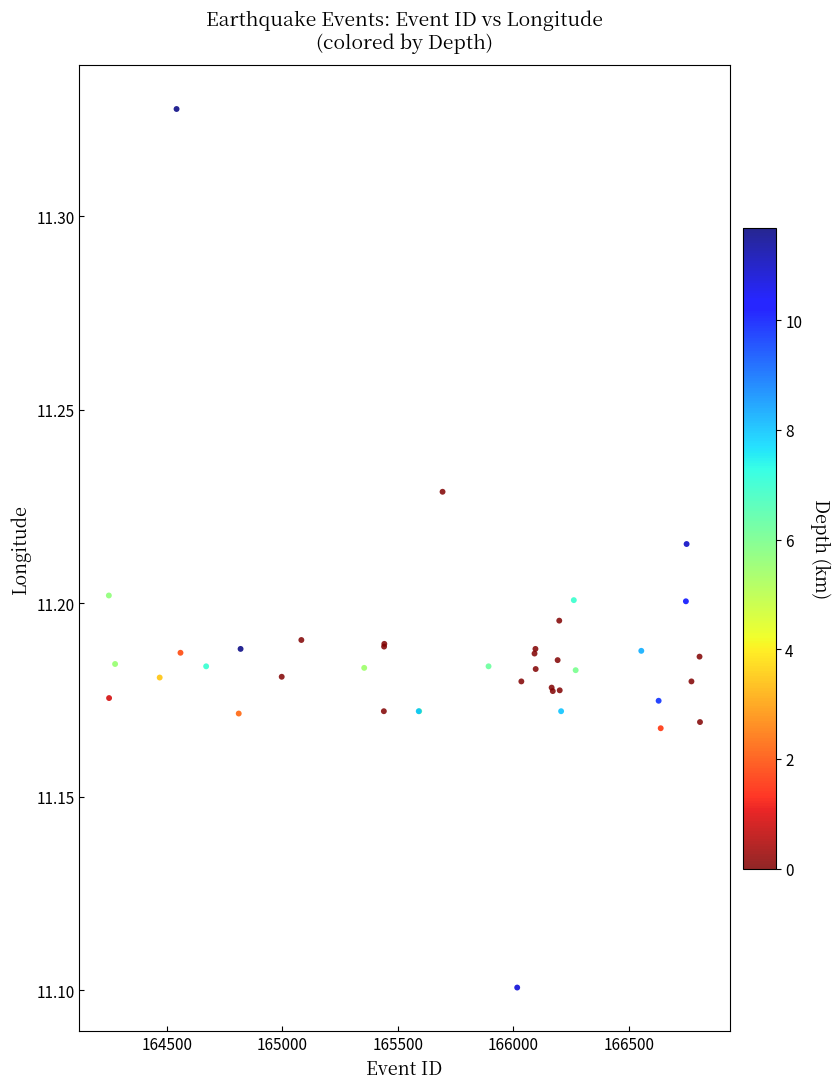

What Y value in the scatter plot is closest to 11?

11.1